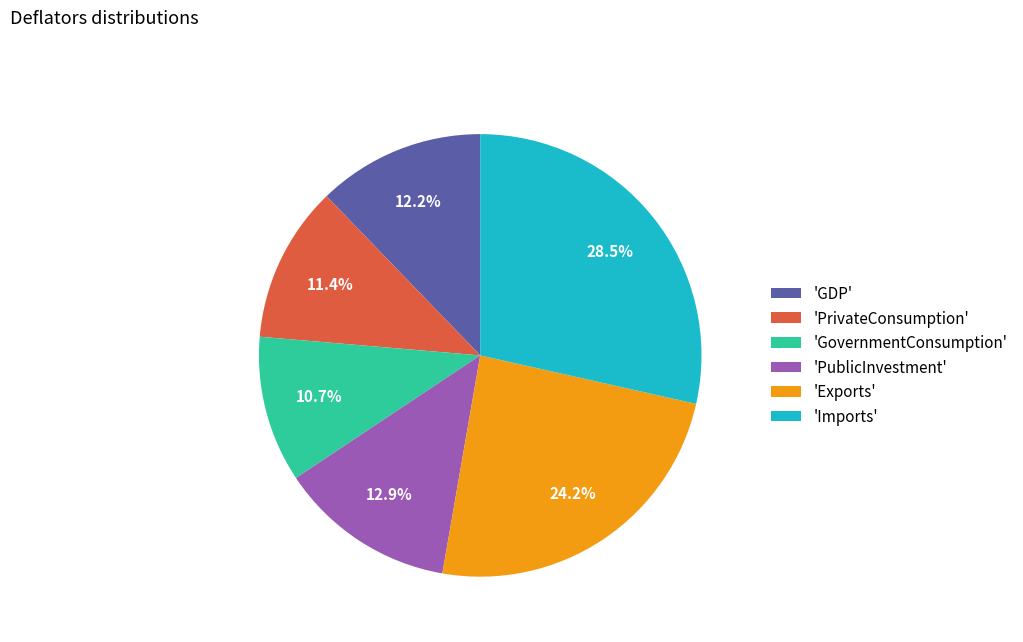

Does 'PrivateConsumption' represent more than half of the total?

No